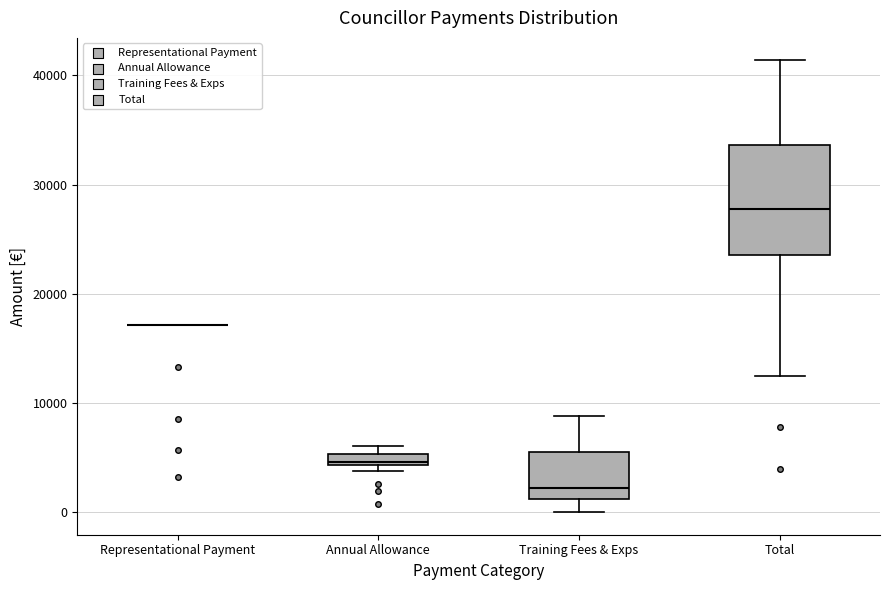

Where does the median line of the box for Total sit on the y-axis? The values are not printed on the chart, so give them approximately, as read against the axis.

28000